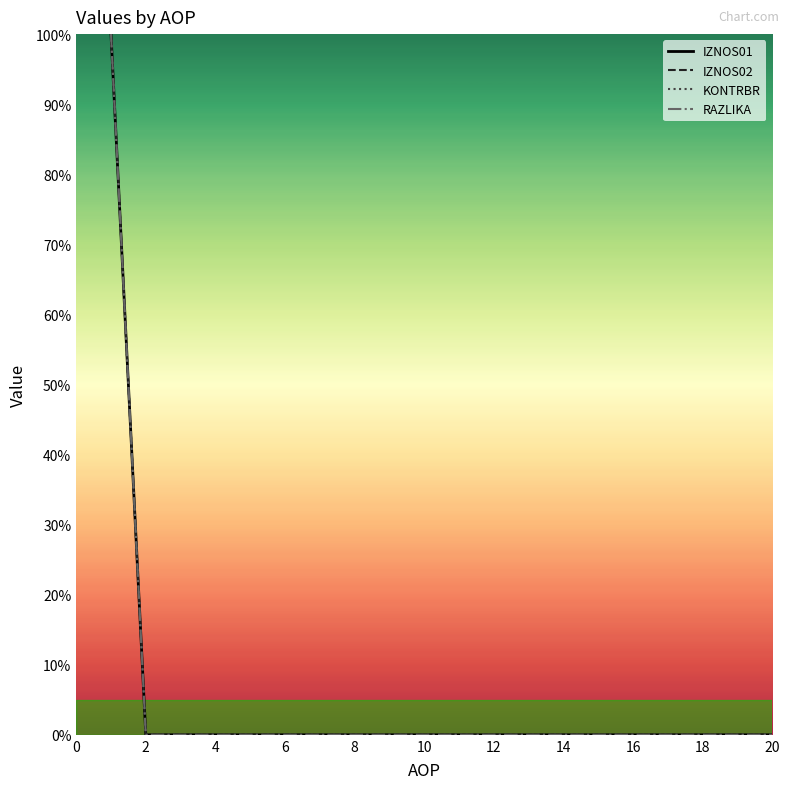

Where is KONTRBR nearest to the value 0?

2